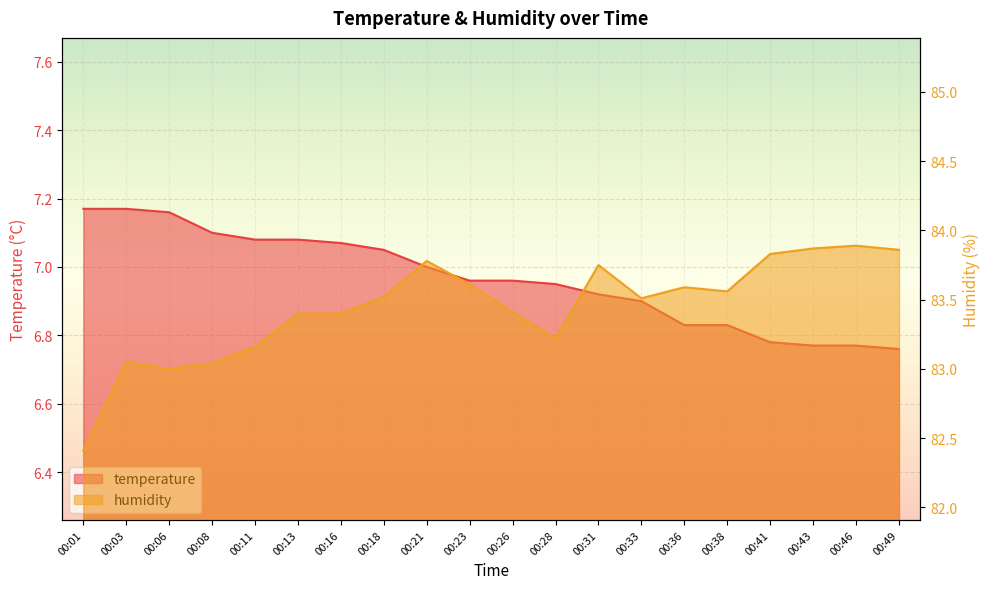

What is the difference between the second highest and minimum values in the humidity series?

1.5